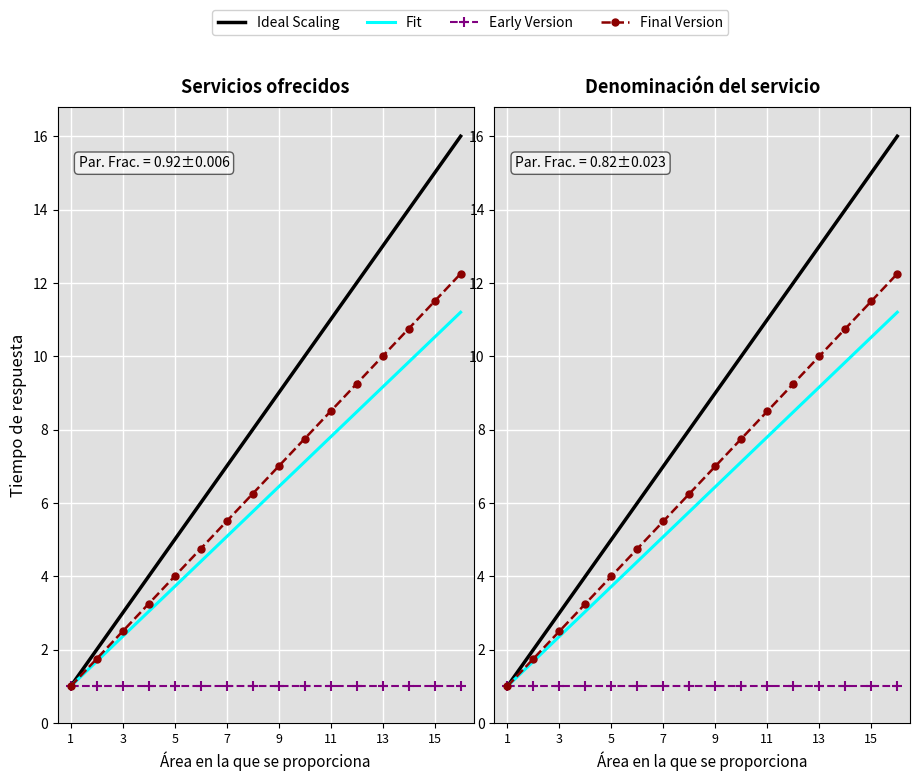

How many data points in Final Version are above 7?

7